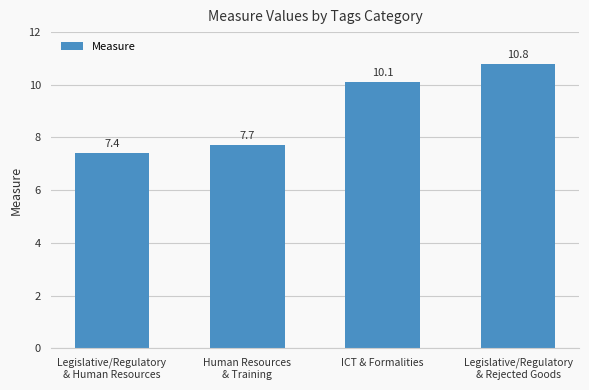

What is the maximum value shown in the chart?

10.8